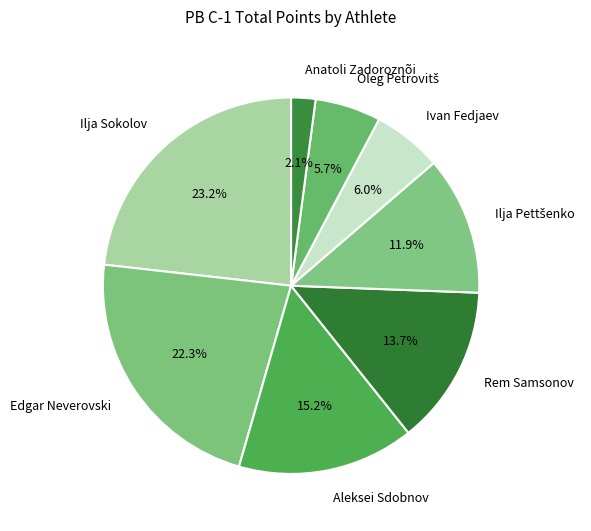

Which category has the smallest portion of the pie?

Anatoli Zadoroznõi